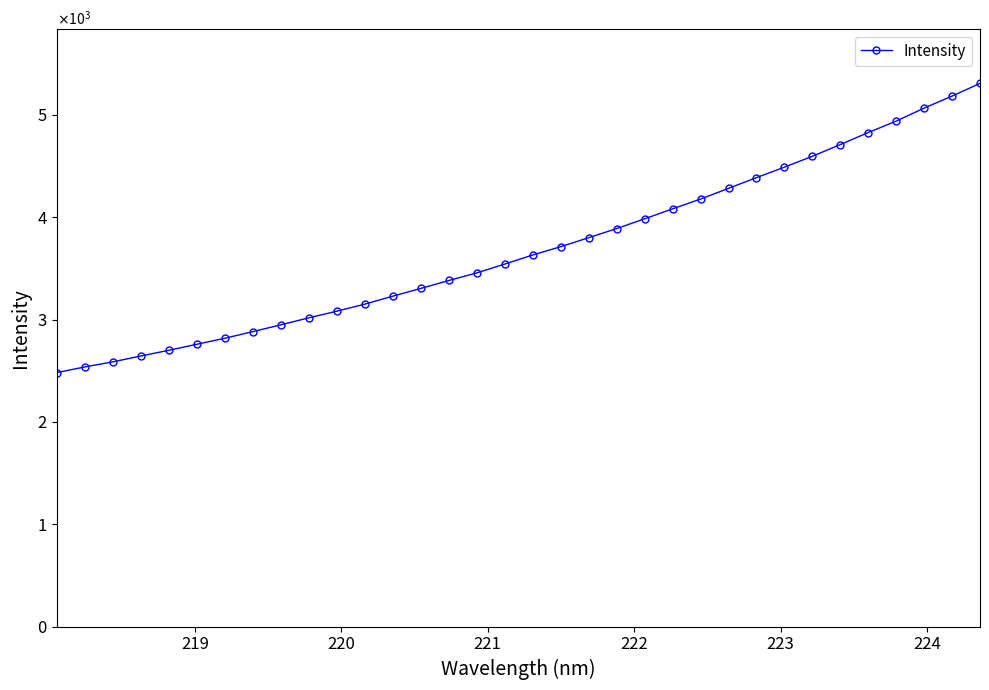

Does the chart have visible grid lines?

No